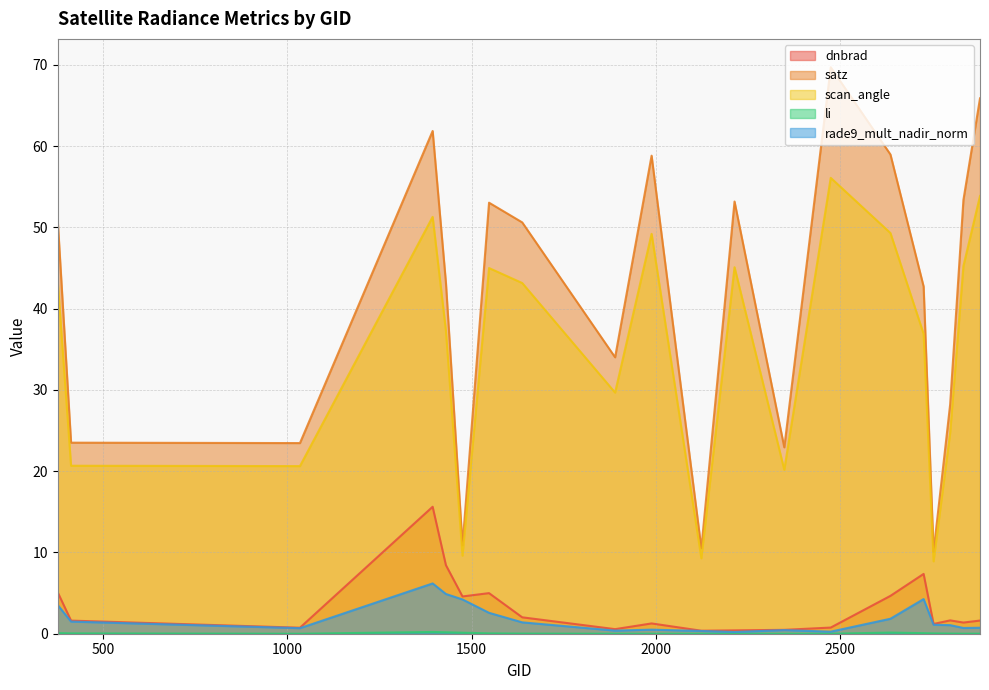

What is the total value across all series at 1430?

94.0